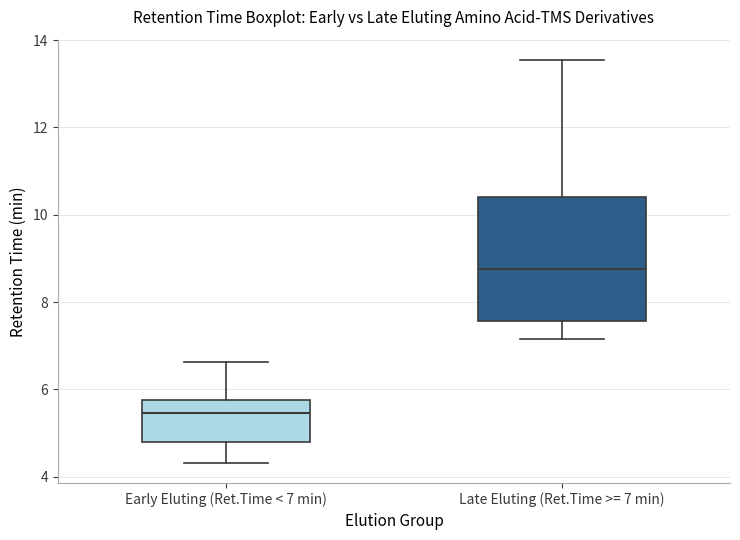

Reading left to right, transcribe this box plot: for each box, give where its median line is, the range the box spans, and where its two whiskers end, as read against the y-axis. The values are not printed on the chart, so give them approximately, as read against the axis.

Early Eluting (Ret.Time < 7 min): median 5.4, box 4.8 to 5.8, whiskers 4.4 to 6.6
Late Eluting (Ret.Time >= 7 min): median 8.8, box 7.6 to 10.4, whiskers 7.2 to 13.6